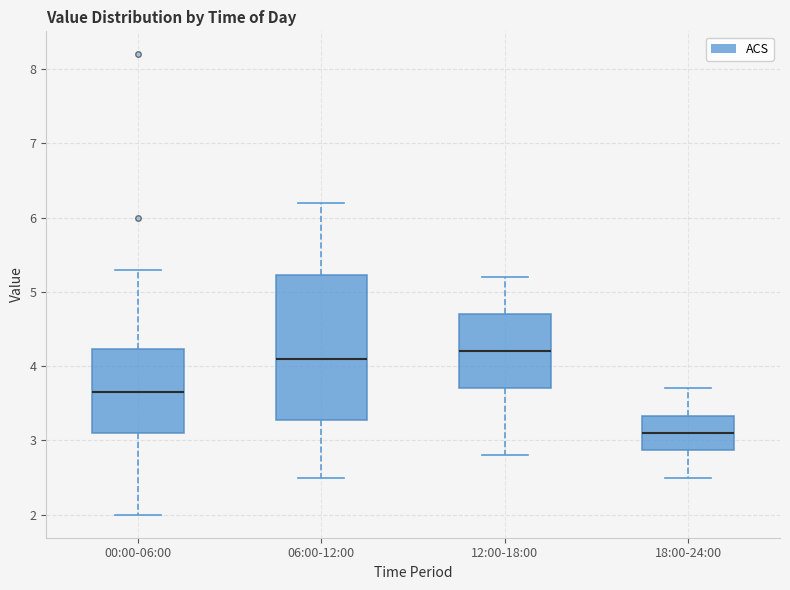

Where does the median line of the box for 00:00-06:00 sit on the y-axis? The values are not printed on the chart, so give them approximately, as read against the axis.

3.7